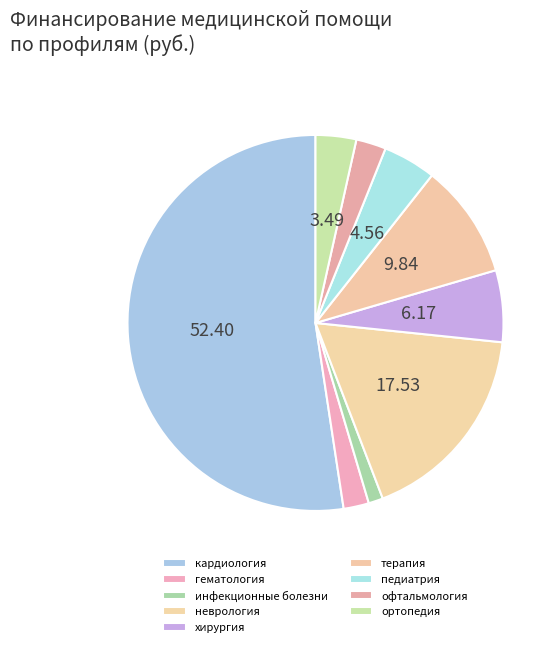

To the nearest percent, what is the combined percentage of педиатрия and неврология?

22%